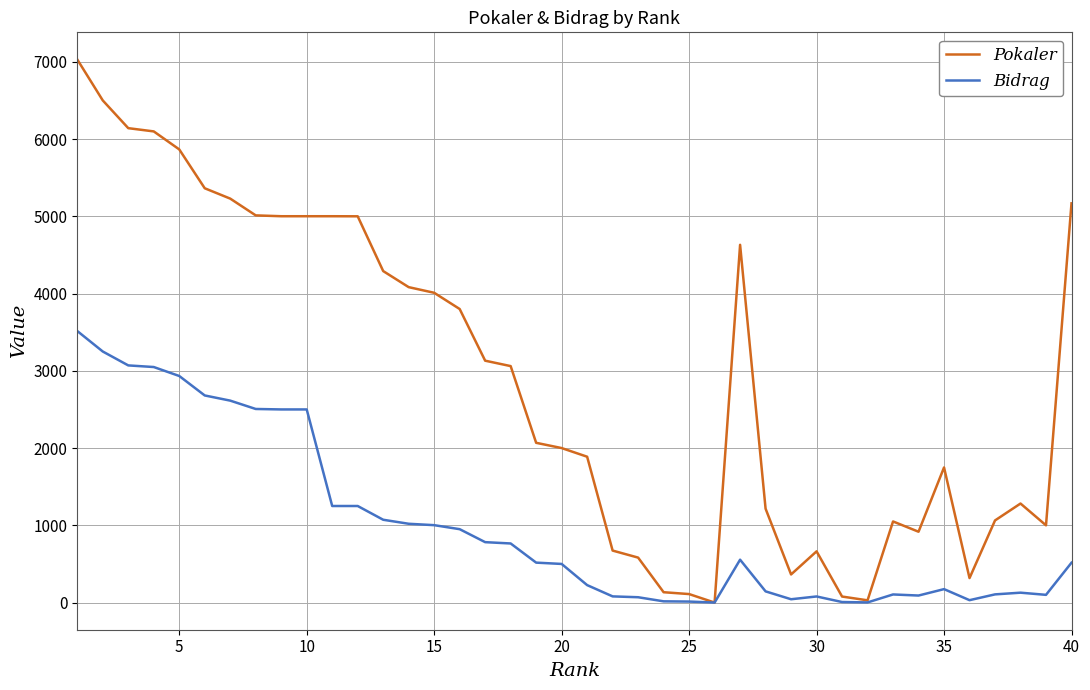

Which series has the largest total across all categories?

Pokaler